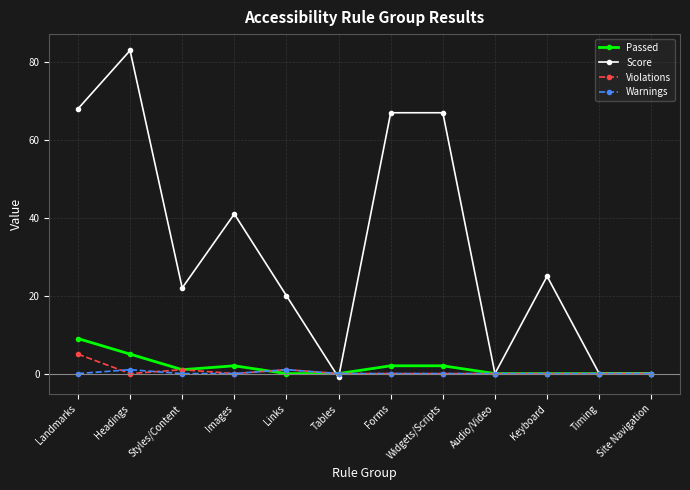

Reading left to right, transcribe all the data shown in this chart.

Passed: 9	5	1	2	0	0	2	2	0	0	0	0
Score: 68	83	22	41	20	-1	67	67	0	25	0	0
Violations: 5	0	1	0	1	0	0	0	0	0	0	0
Warnings: 0	1	0	0	1	0	0	0	0	0	0	0